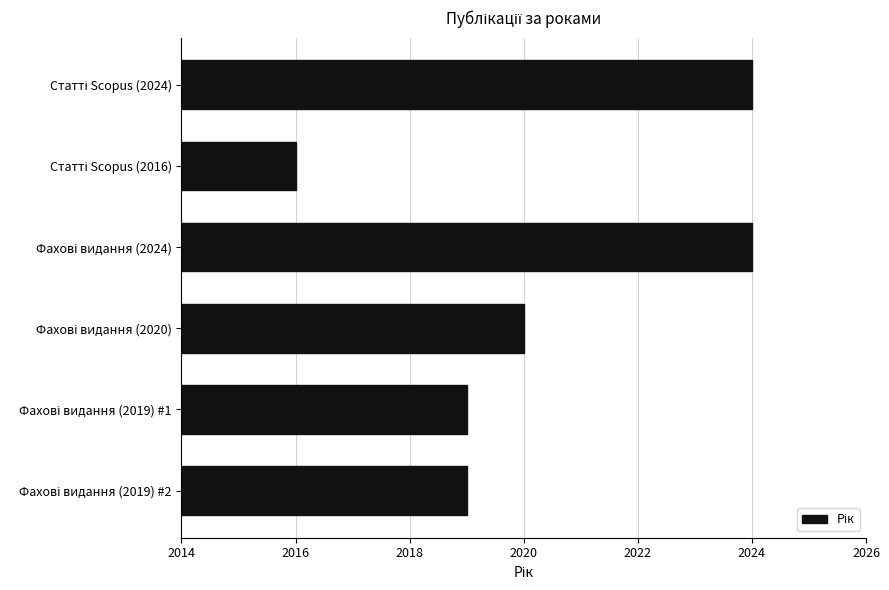

What is the average value?

2020